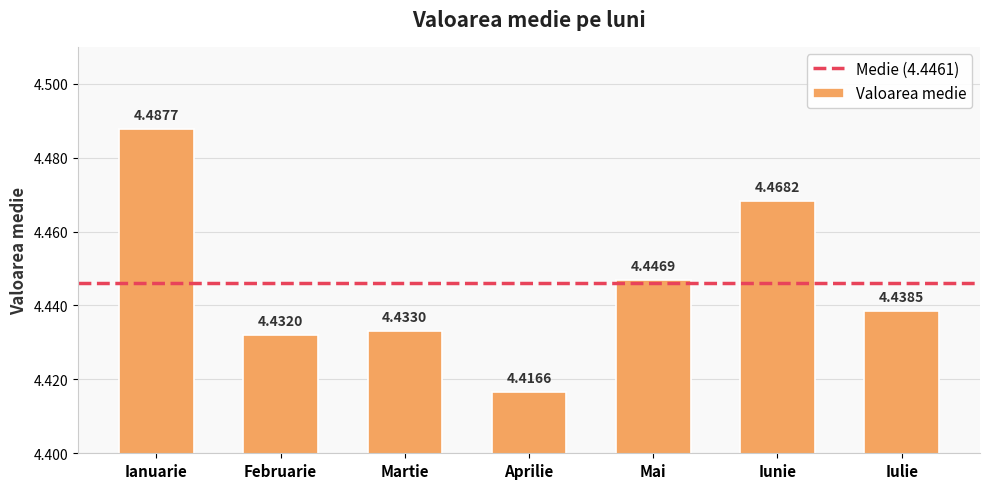

Rank the categories by value from highest to lowest.

Ianuarie, Iunie, Mai, Iulie, Martie, Februarie, Aprilie